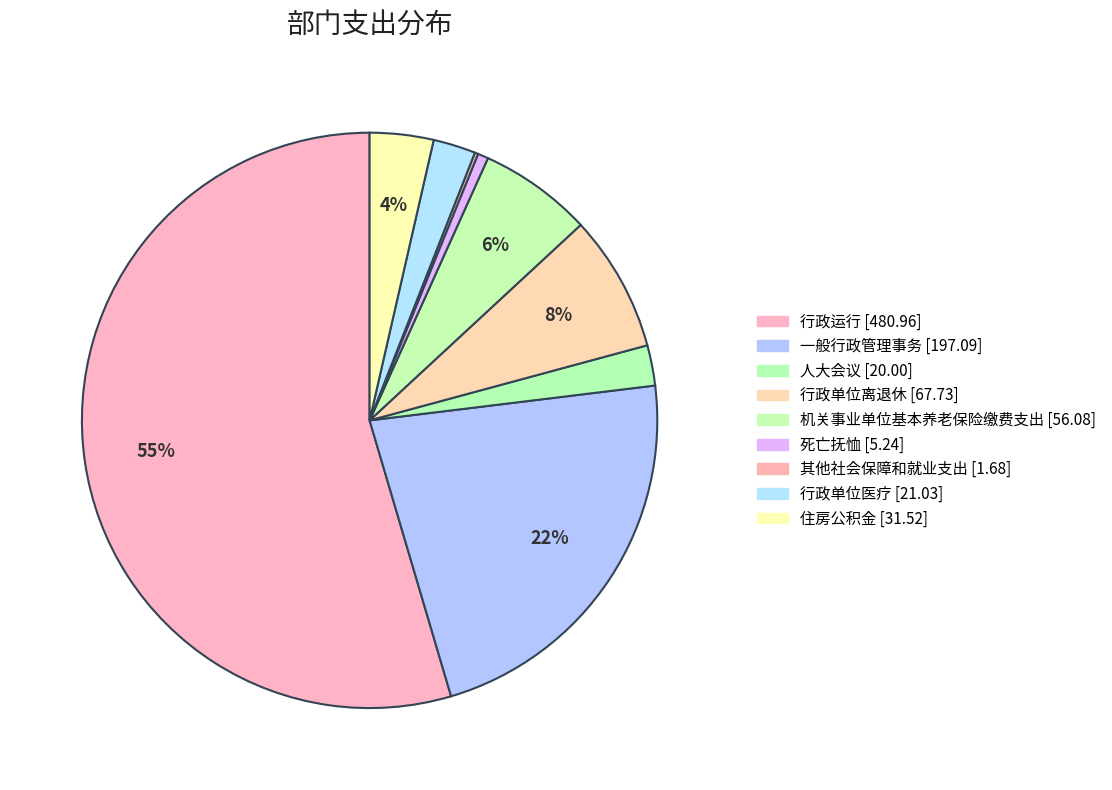

How much of the chart is everything except 一般行政管理事务?

77.6%